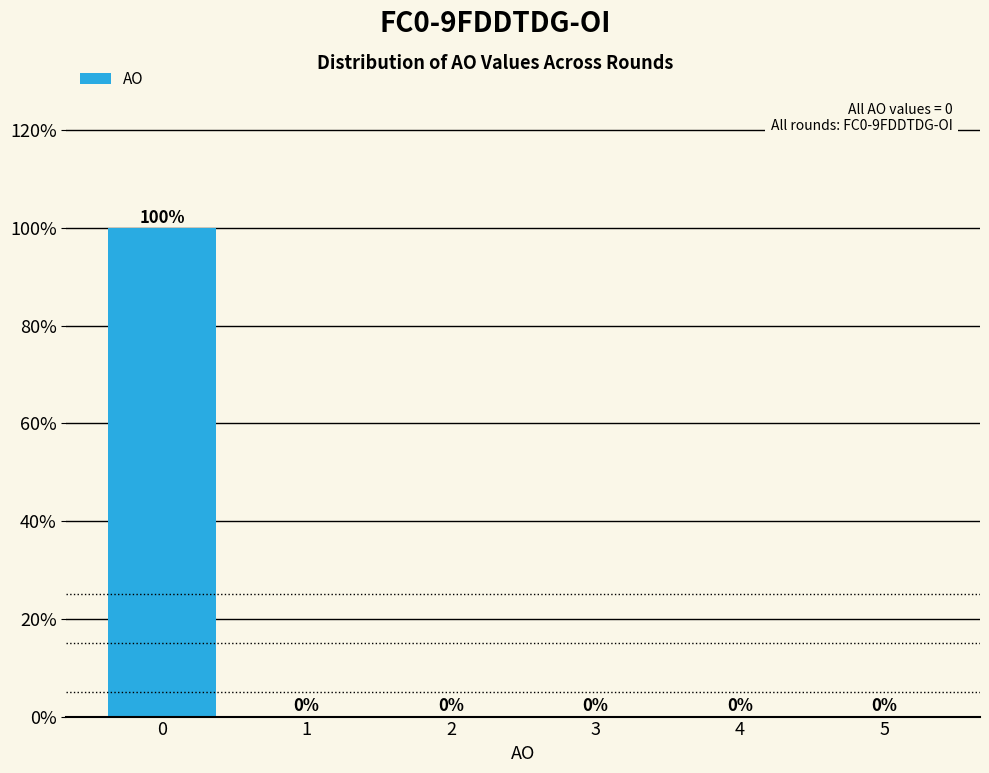

Reading right to left, extract all data points from this chart.

5=0	4=0	3=0	2=0	1=0	0=100